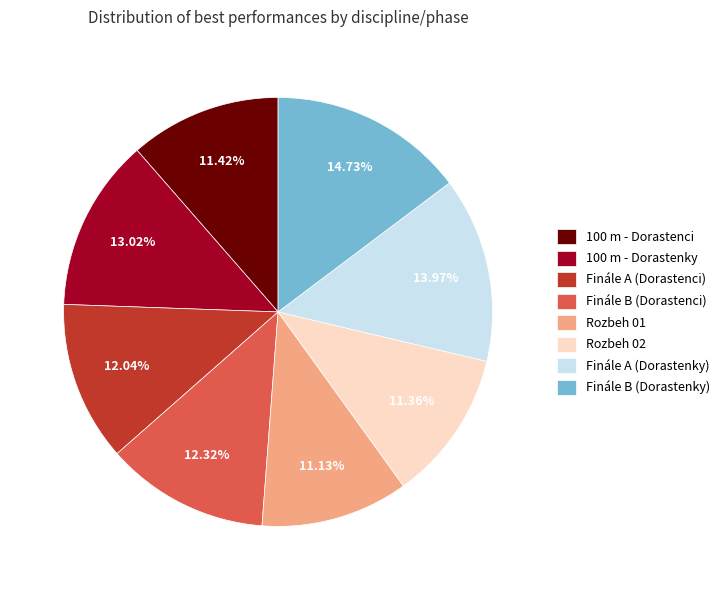

What is the total percentage of Rozbeh 02 and Finále B (Dorastenky)?

26.1%